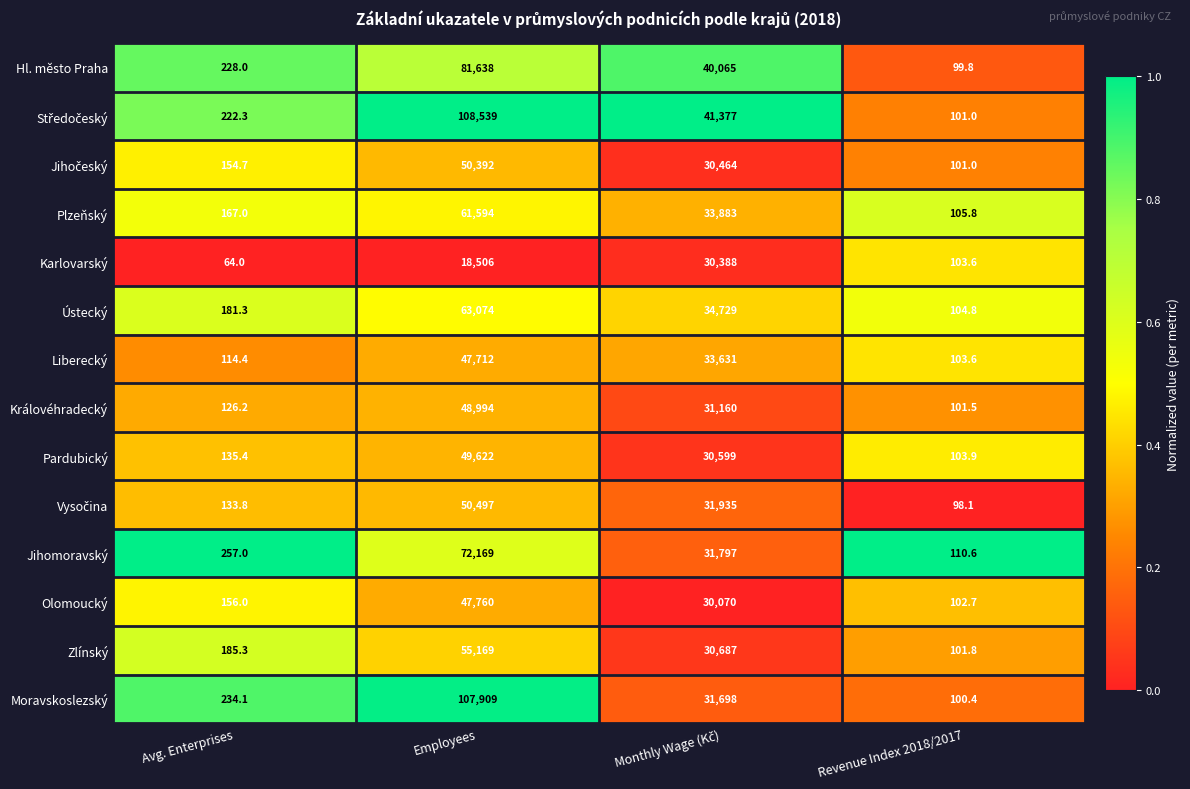

What is the sum of all Zlínský values?

86143.1